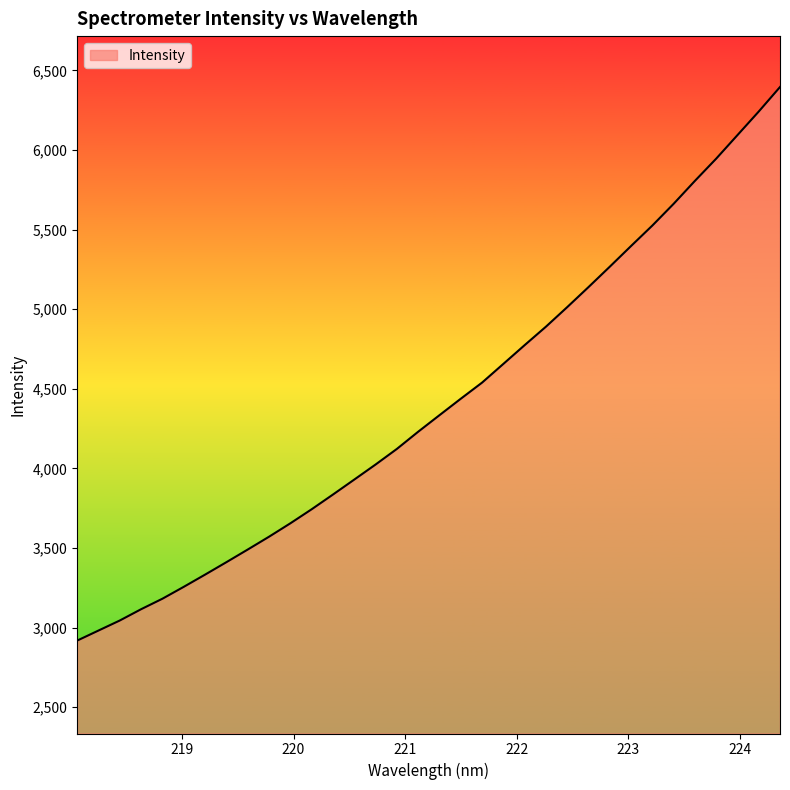

What is the difference between the maximum and minimum values?

3477.5